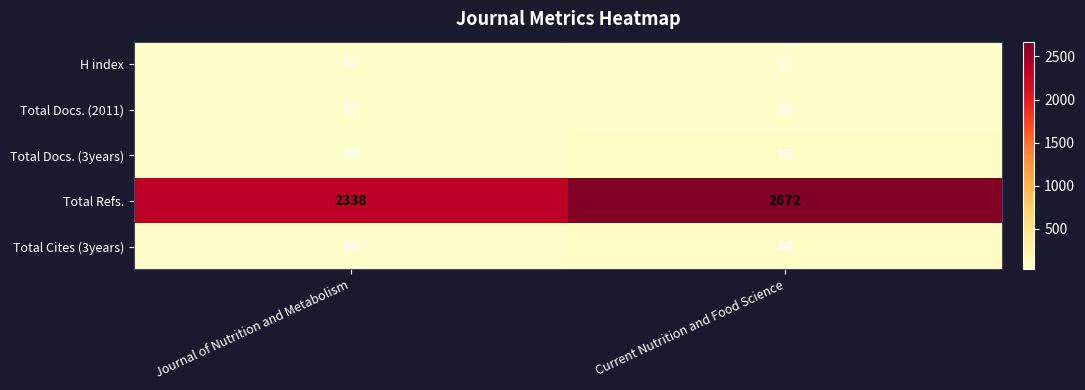

What is the minimum value shown in the chart?

30